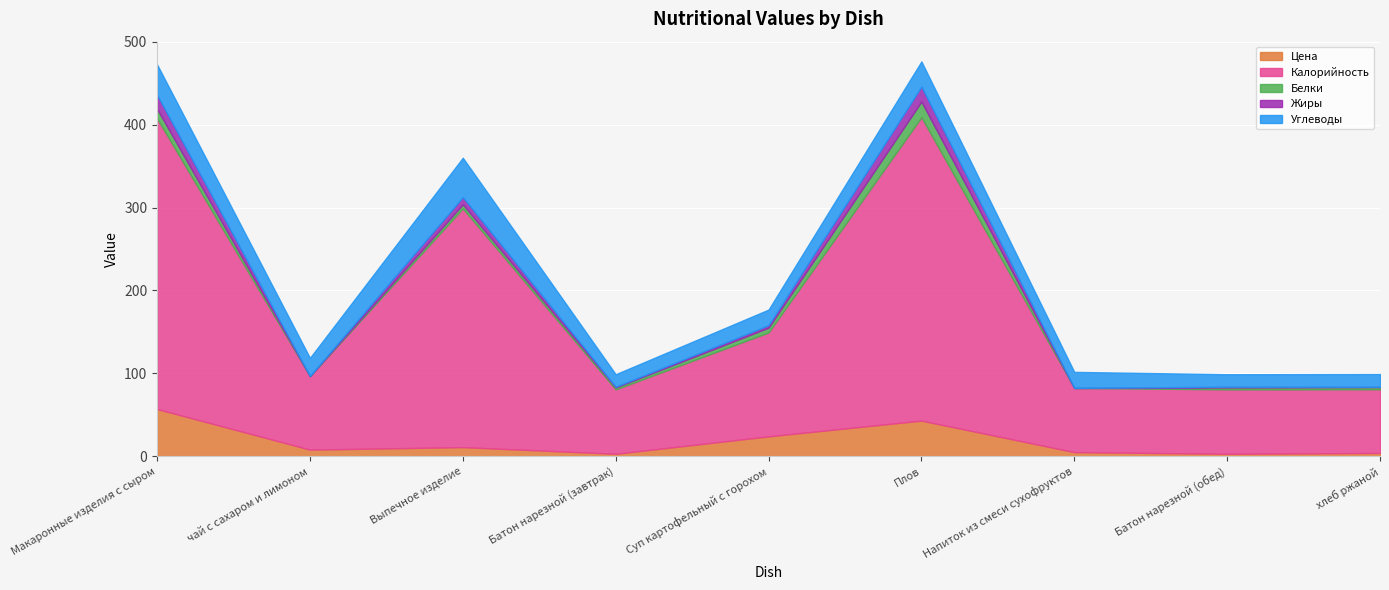

True or false: Цена and Калорийность cross at least once.

False